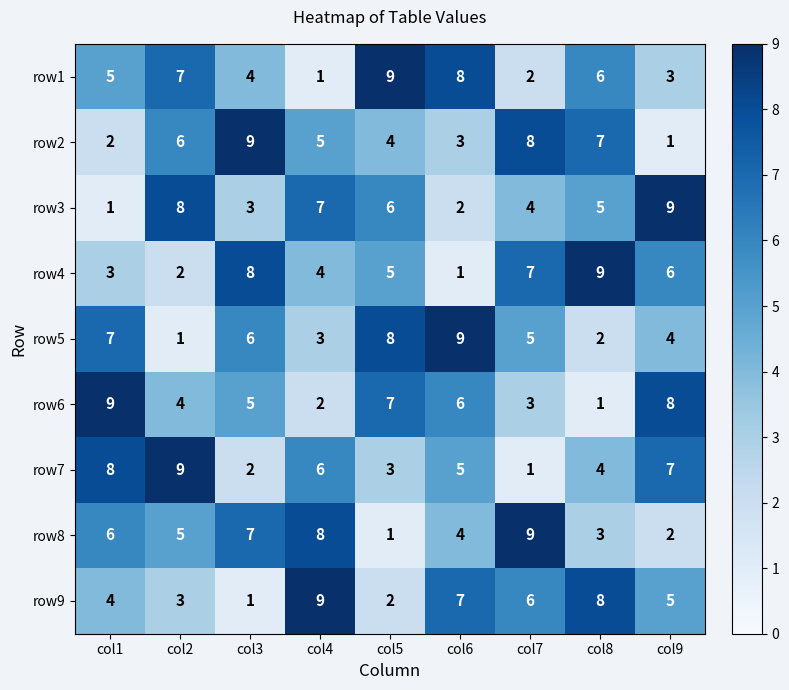

Is it true that row4 equals 3 at col2?

False